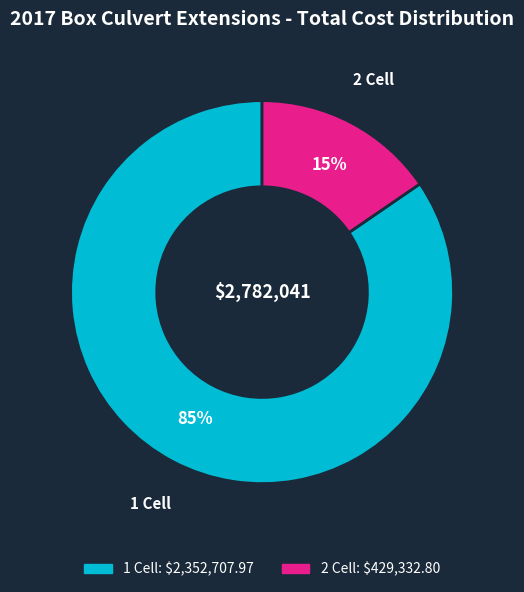

Does any single category account for the majority?

Yes